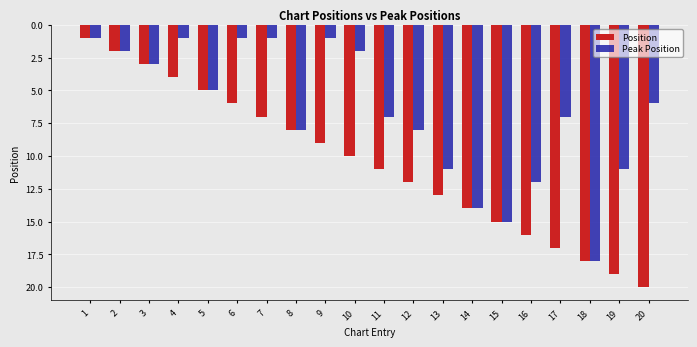

What is the value of the Position bar at the 10th from the left?

10